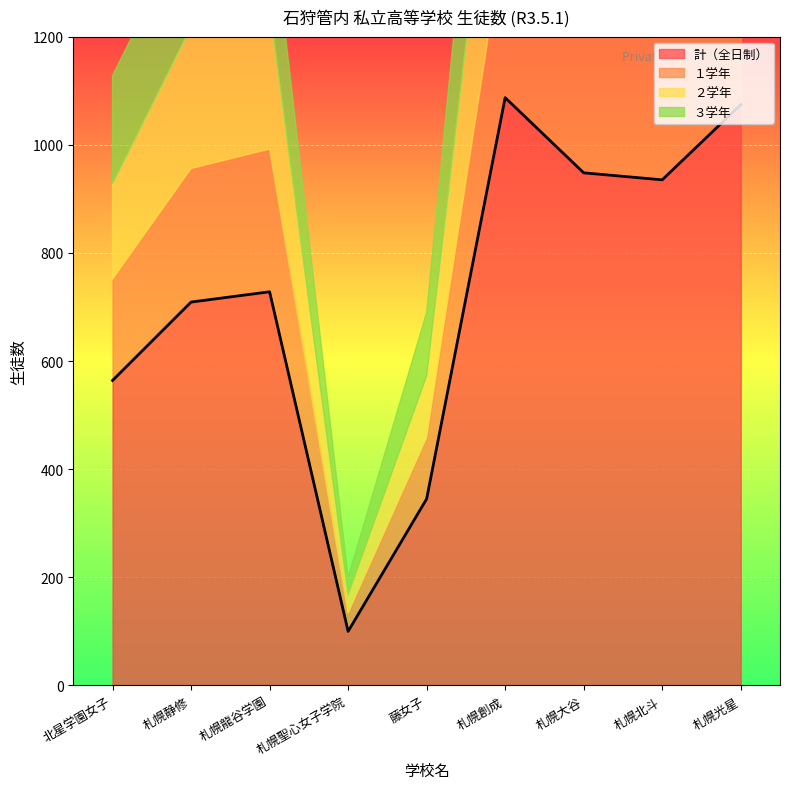

Rank the categories by ３学年 value from highest to lowest.

札幌光星, 札幌創成, 札幌大谷, 札幌北斗, 札幌龍谷学園, 北星学園女子, 札幌静修, 藤女子, 札幌聖心女子学院